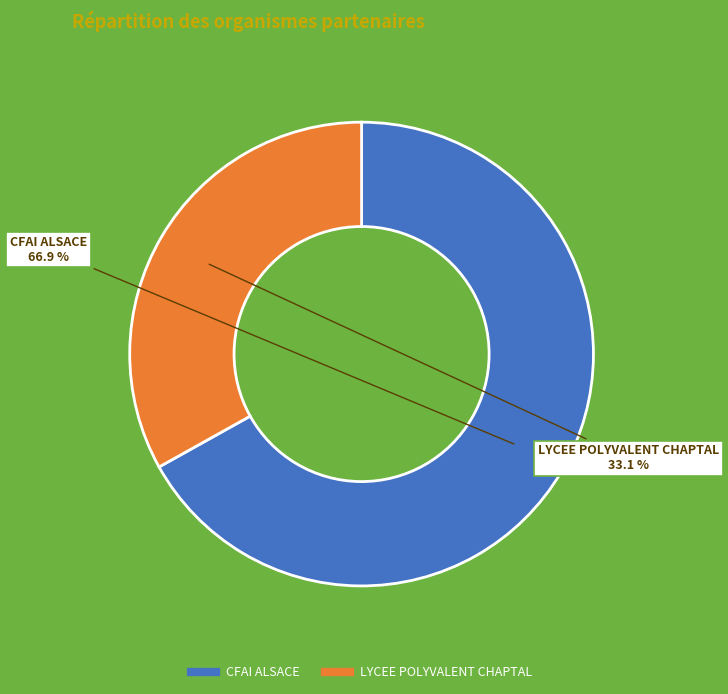

True or false: CFAI ALSACE accounts for 67% of the total.

True